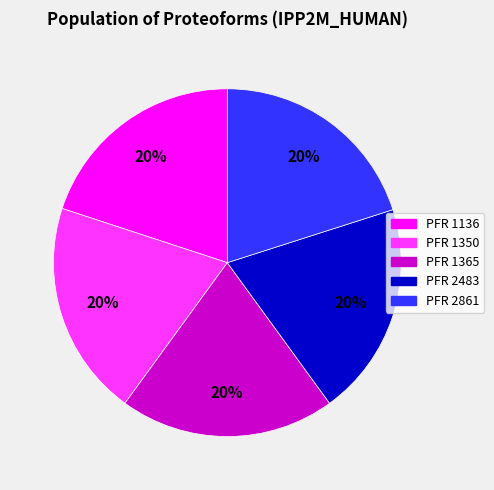

Count the number of slices in the pie.

5